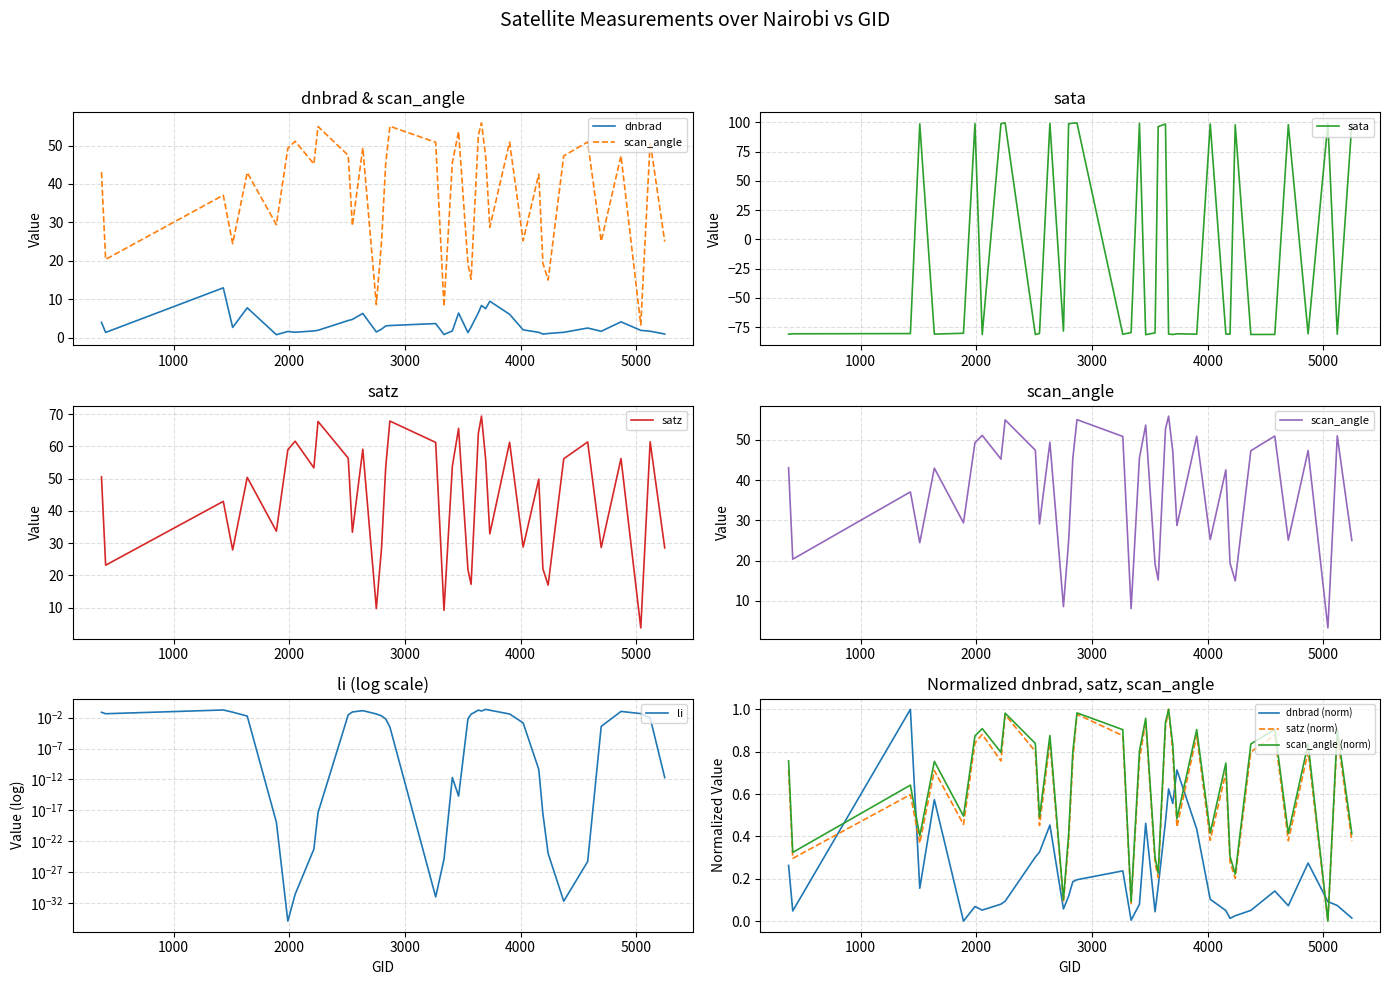

How many intersections are there between satz (norm) and dnbrad (norm)?

6